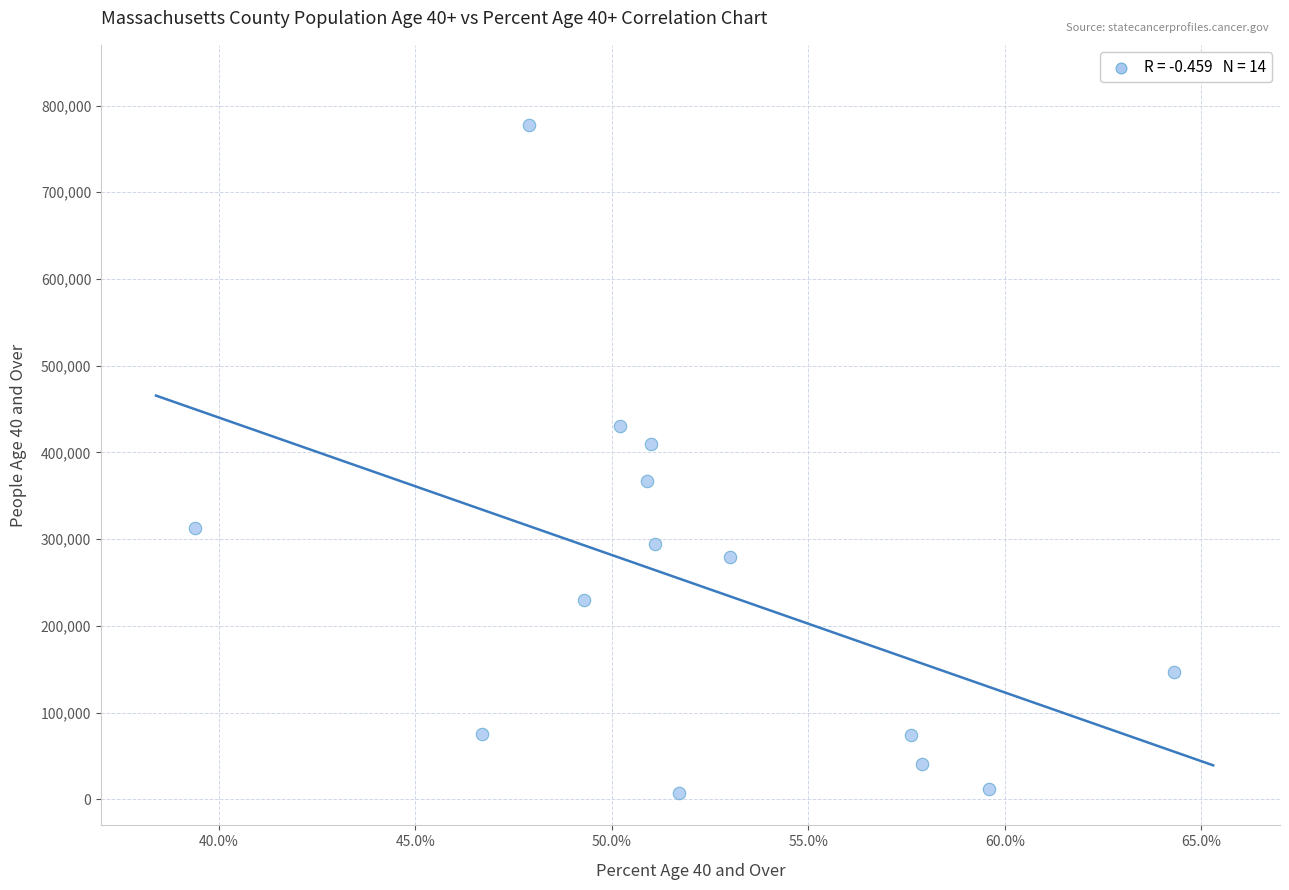

What is the range of Y values (max minus min)?

770849